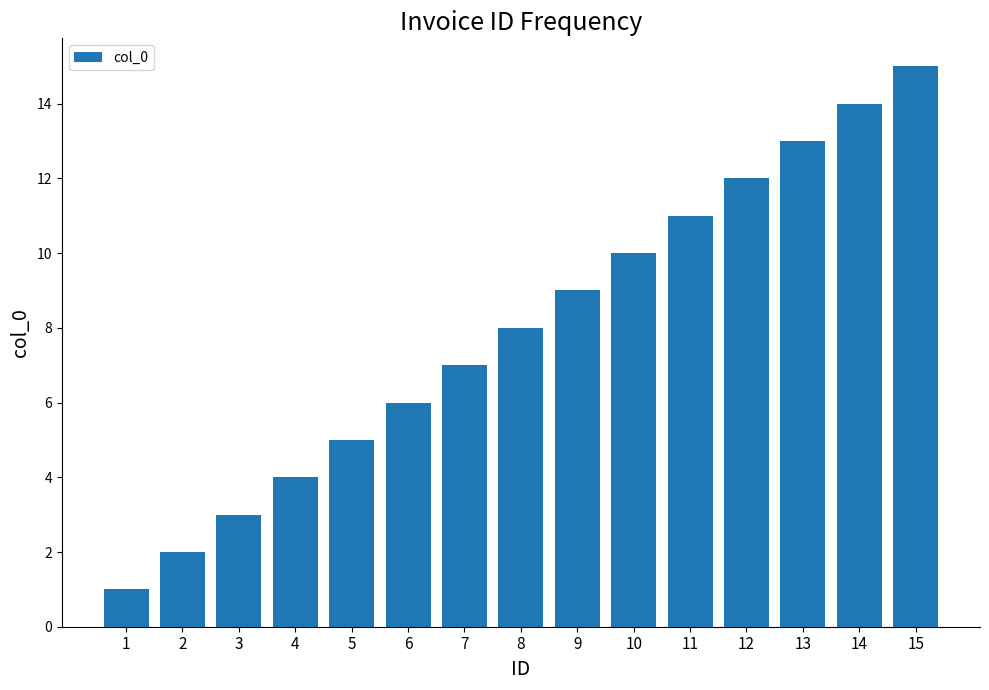

The chart shows a value of 6 at 6. True or false?

True